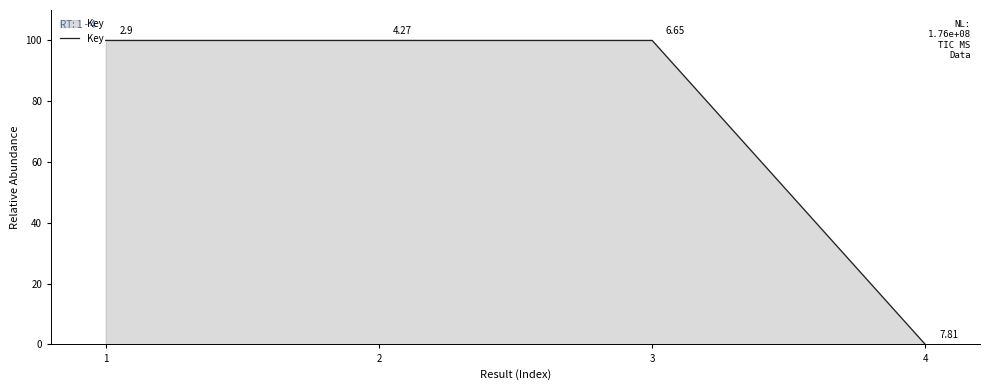

What is the sum of the values at 3 and 1?

200.0